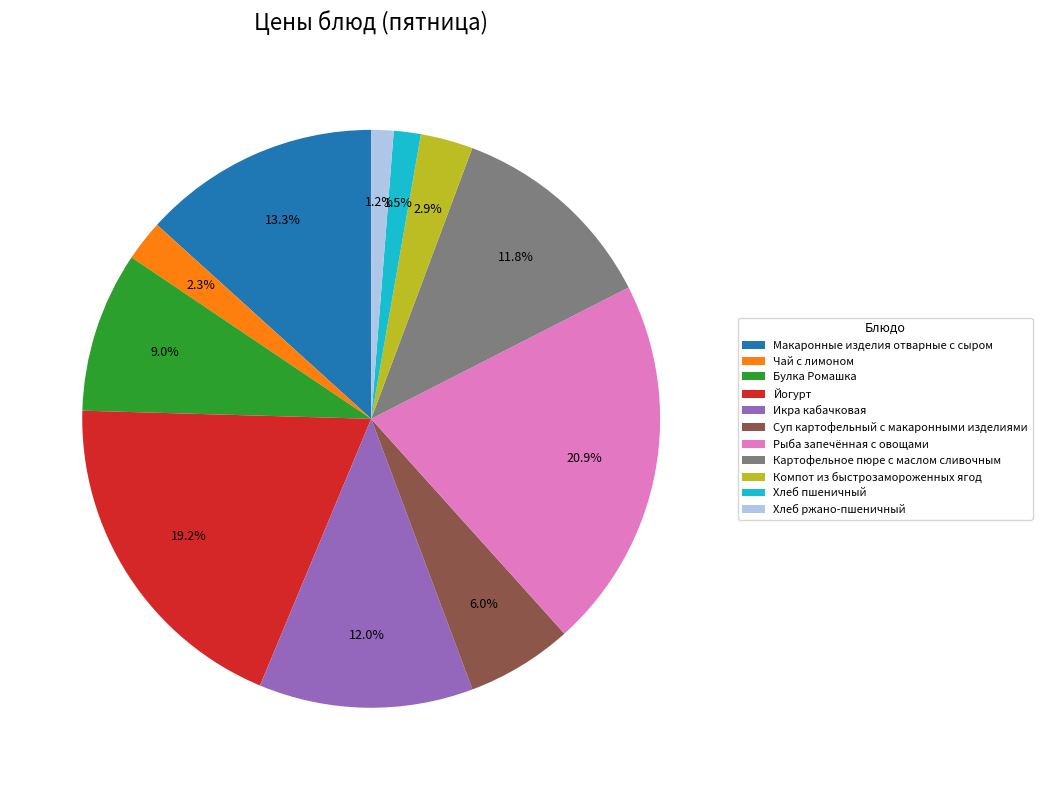

Is there any slice that represents more than half of the pie?

No